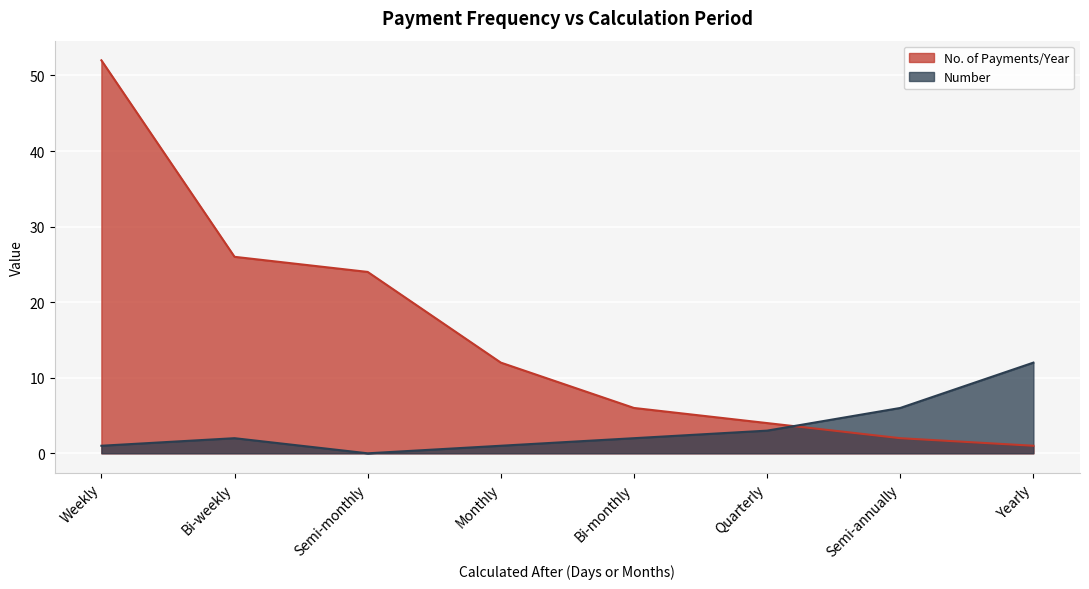

How many lines are shown in the chart?

2